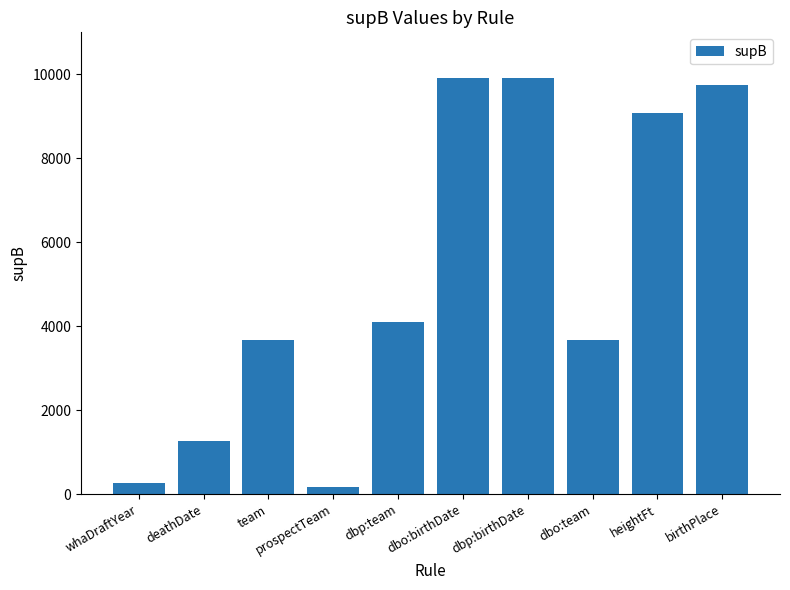

What is the change in value from deathDate to dbo:team?

+2407